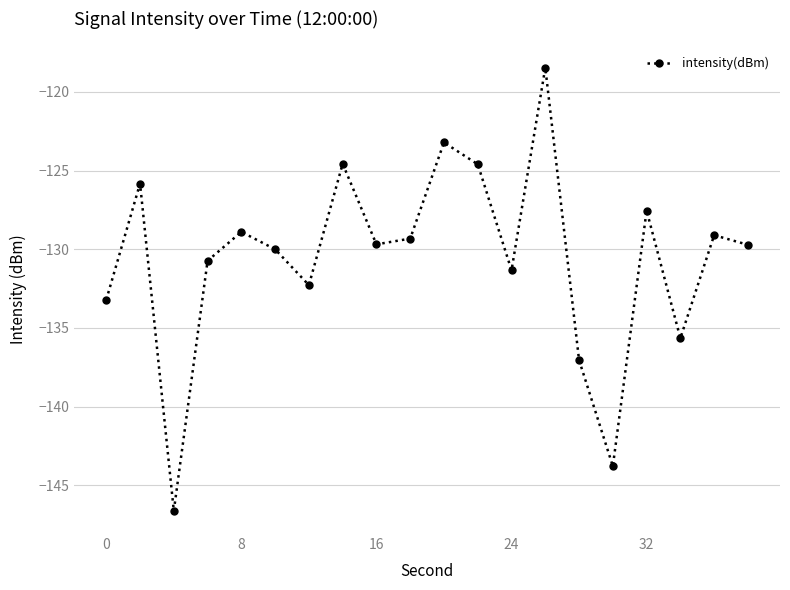

How many points are lower than both their immediate neighbors (excluding endpoints)?

6